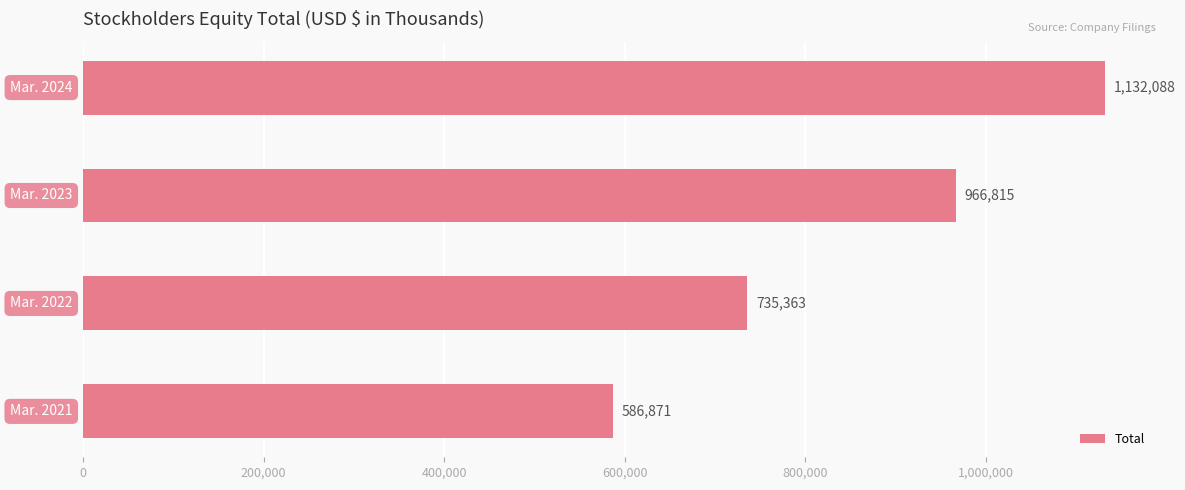

What is the difference between the second highest and second lowest values?

231452